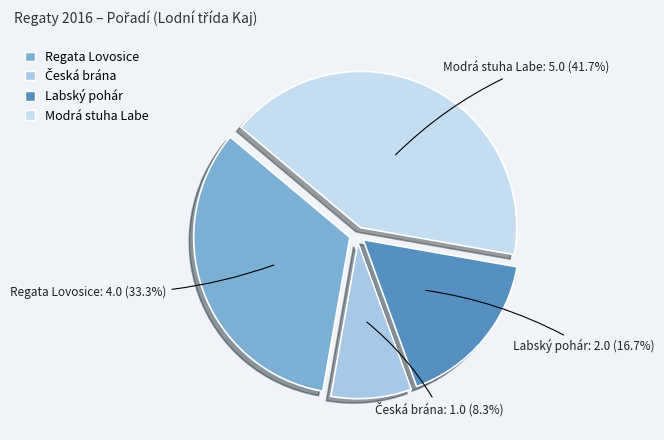

Which has a higher value, Labský pohár or Regata Lovosice?

Regata Lovosice